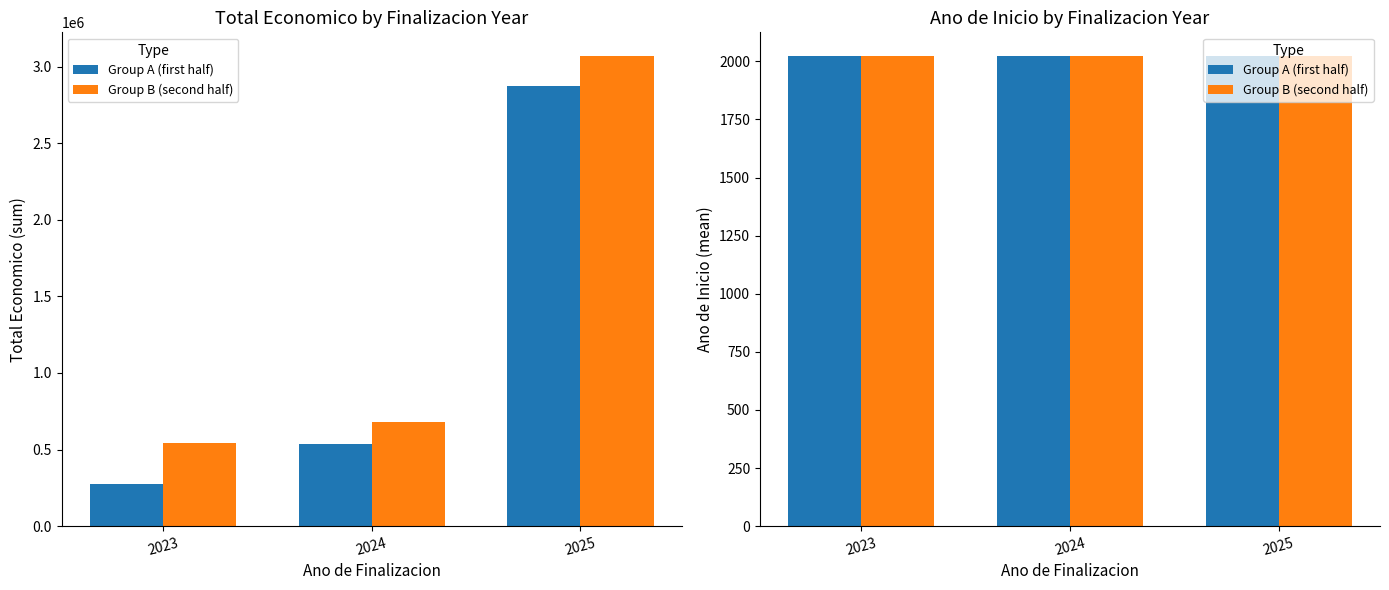

Which series has the largest total across all categories?

Group B (second half)